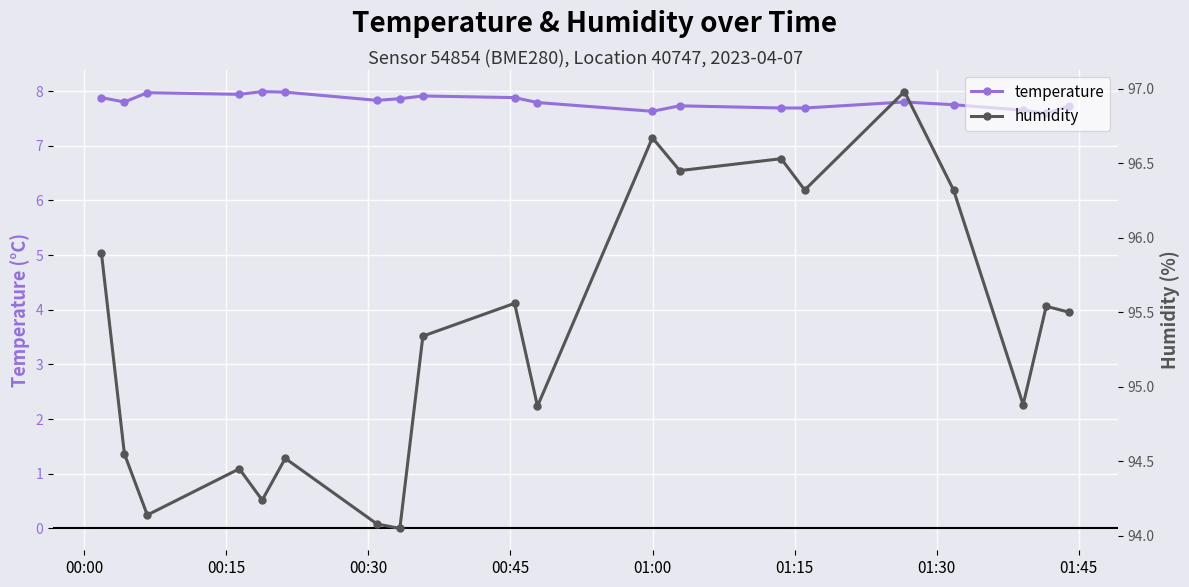

True or false: temperature and humidity intersect in this chart.

False